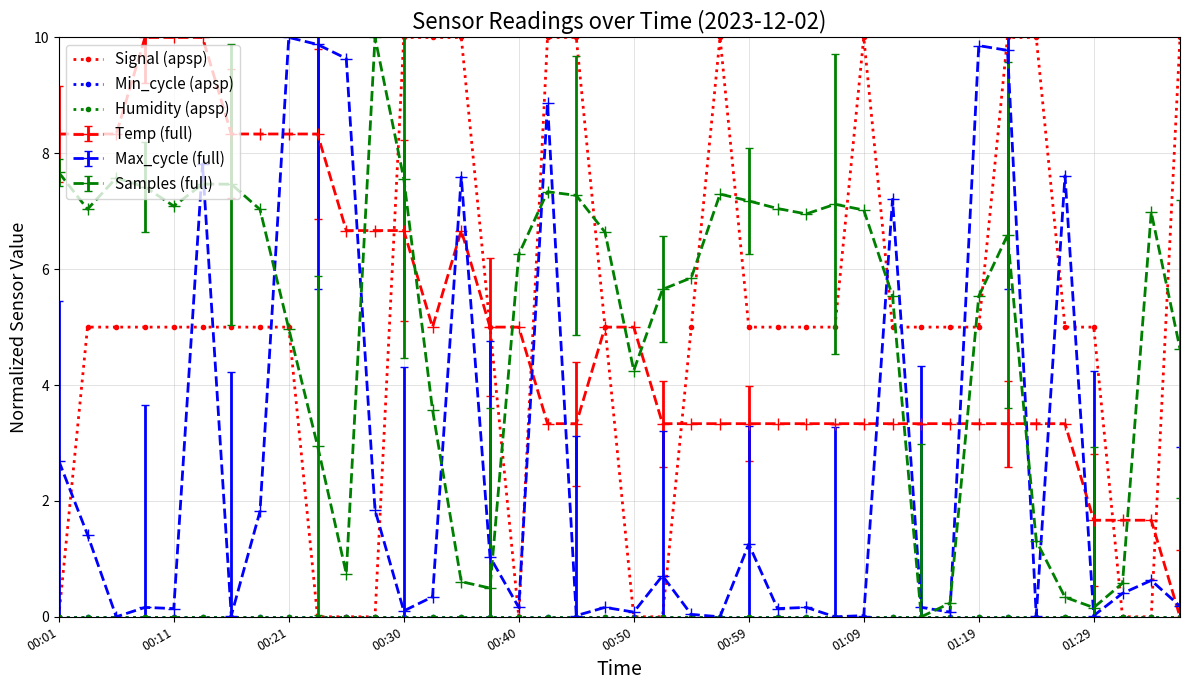

Which series has the widest spread of values?

Signal (apsp)